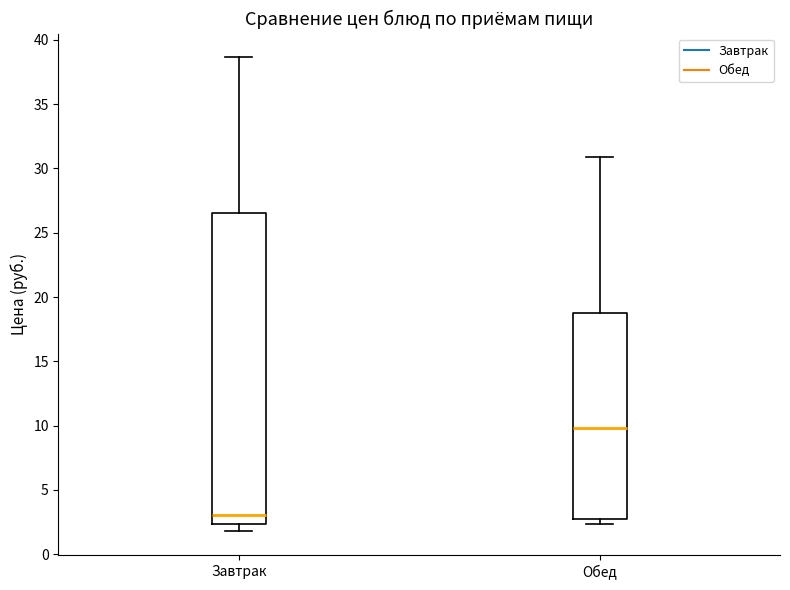

Where is the upper edge of the box for Обед on the y-axis? The values are not printed on the chart, so give them approximately, as read against the axis.

18.5